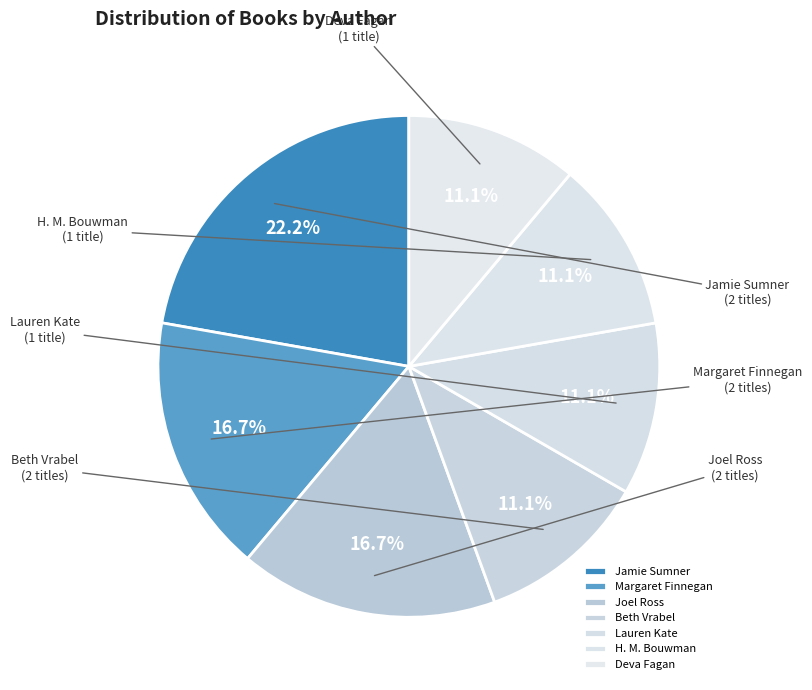

How many slices are in this pie chart?

7